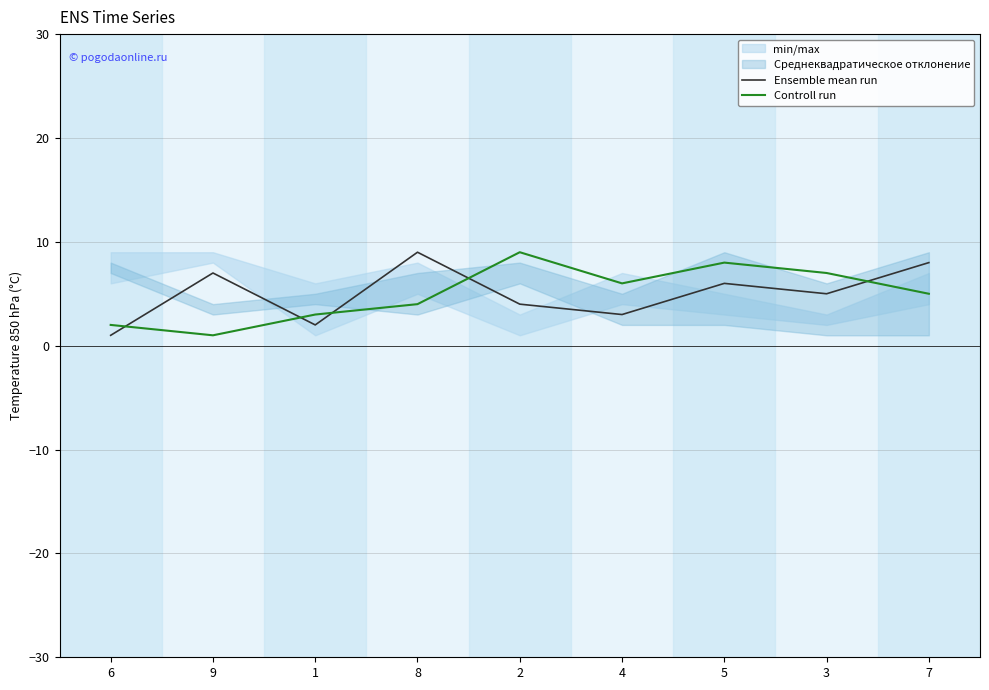

Reading right to left, transcribe all the data shown in this chart.

Ensemble mean run: 7=8	3=5	5=6	4=3	2=4	8=9	1=2	9=7	6=1
Controll run: 7=5	3=7	5=8	4=6	2=9	8=4	1=3	9=1	6=2